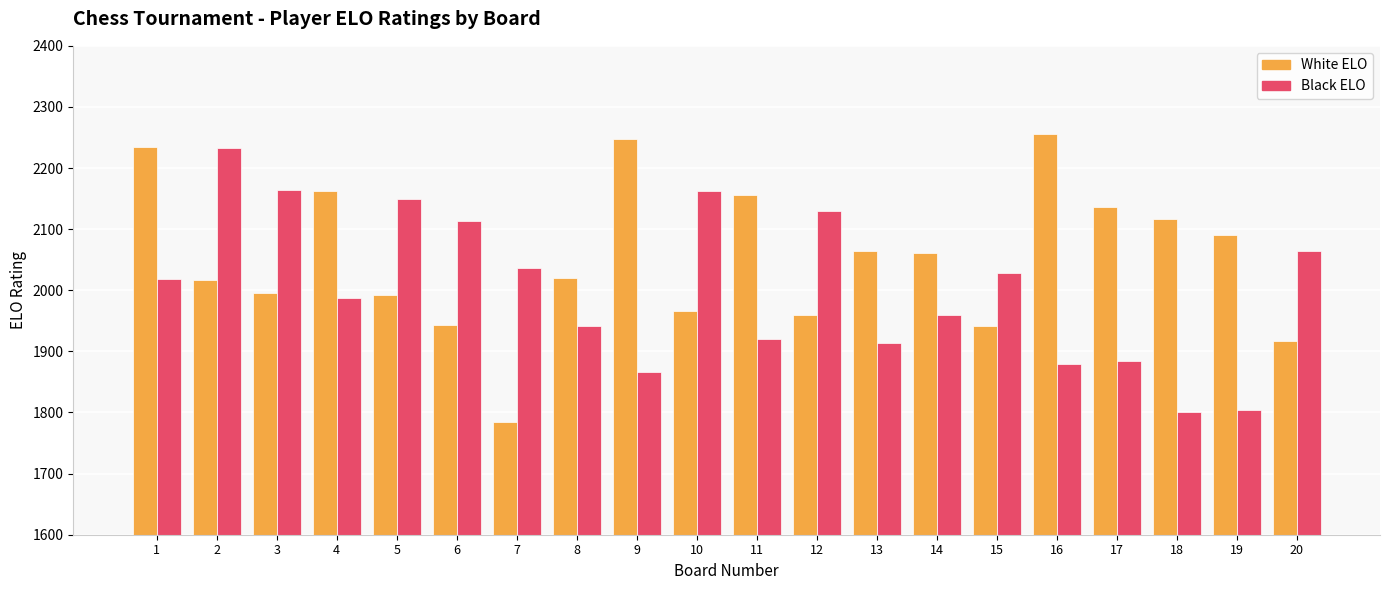

Are the bars horizontal?

No